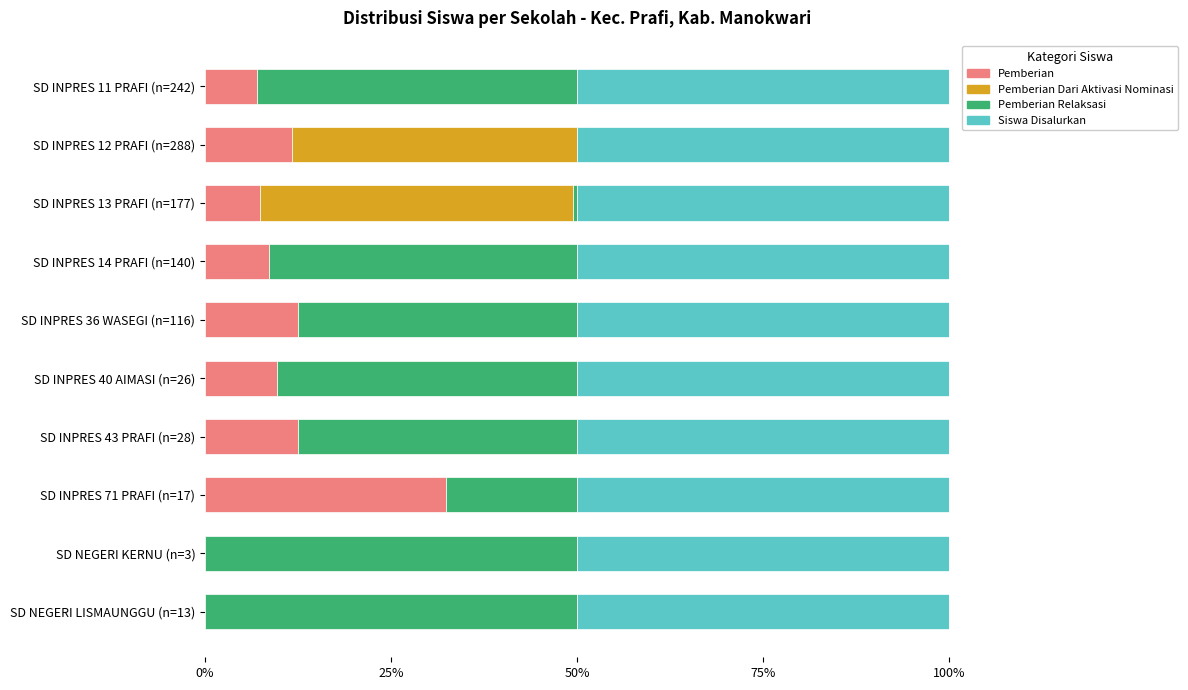

What is the total value across all series at SD INPRES 36 WASEGI (n=116)?

100.0